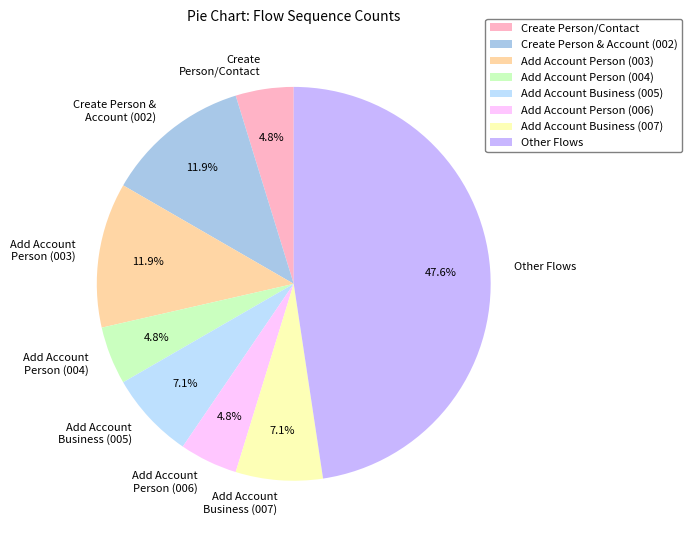

How many slices are in this pie chart?

8